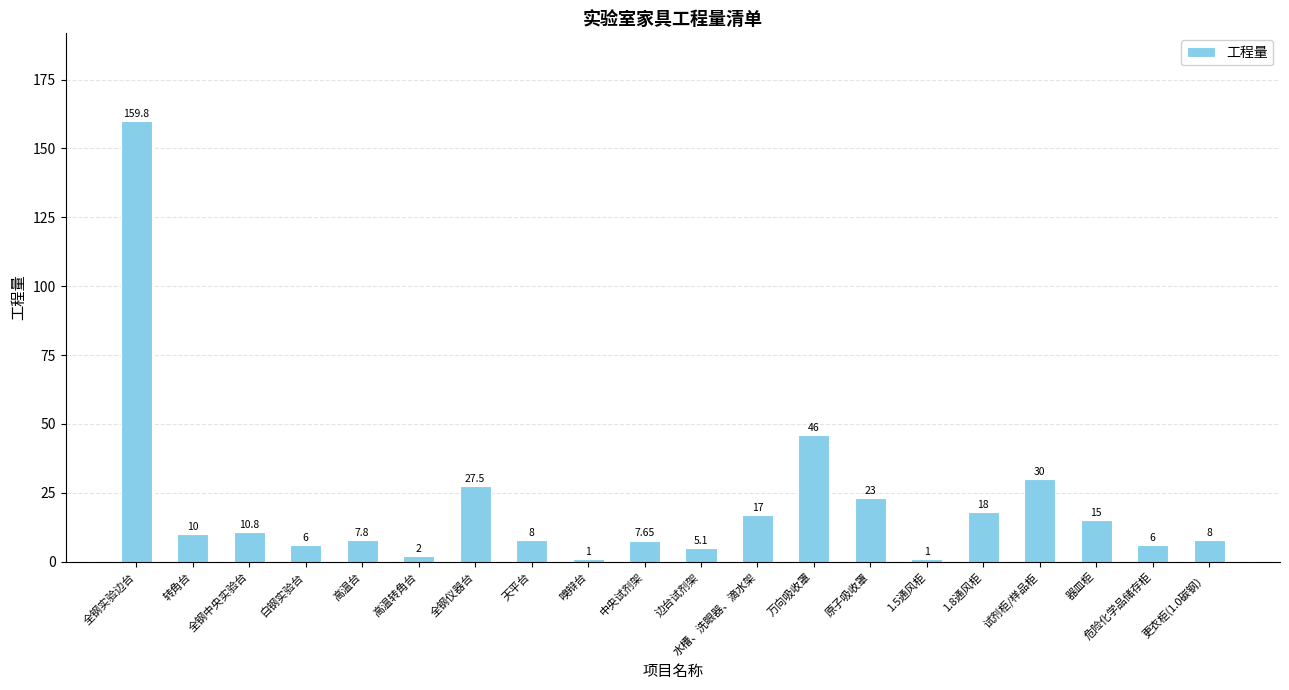

Which label corresponds to the largest value in the chart?

全钢实验边台